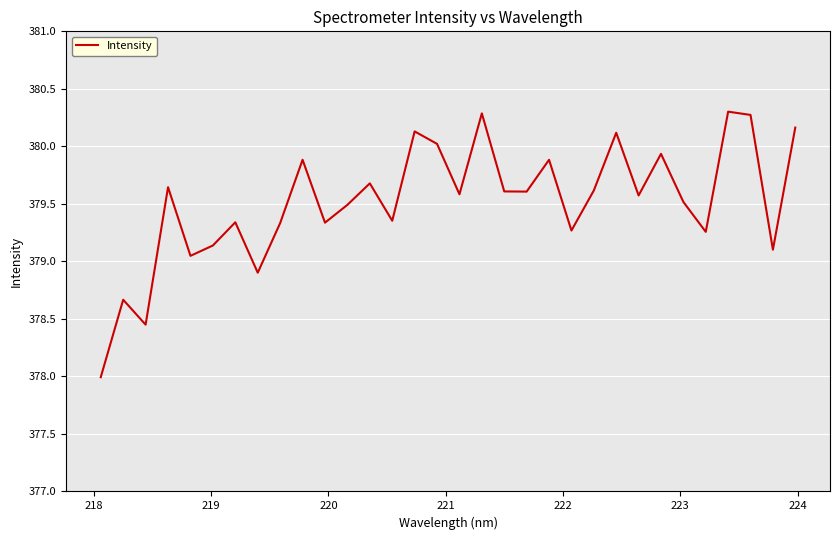

How many lines are shown in the chart?

1